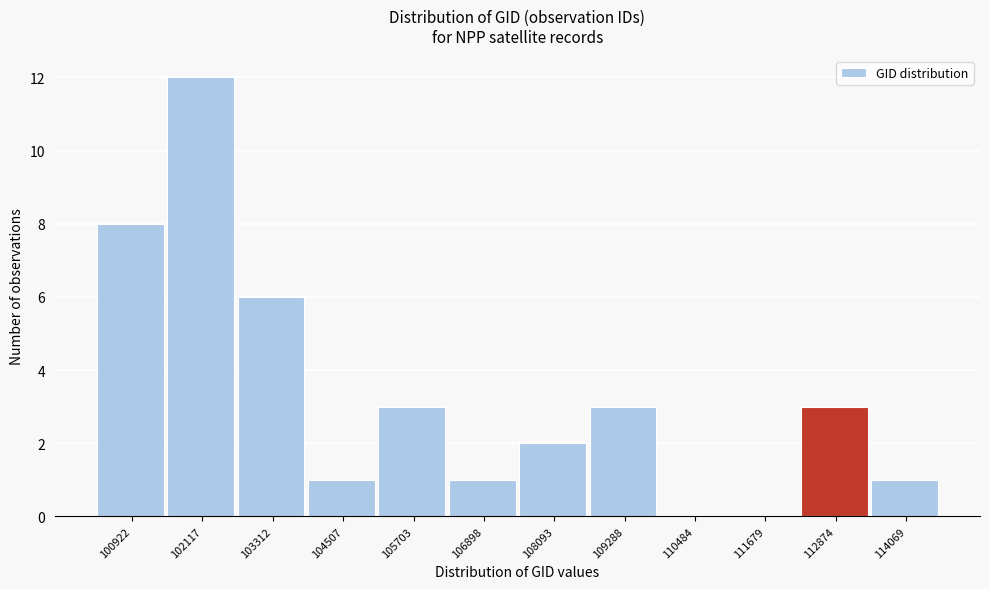

Reading left to right, transcribe all the data shown in this chart.

100922=8	102117=12	103312=6	104507=1	105703=3	106898=1	108093=2	109288=3	110484=0	111679=0	112874=3	114069=1